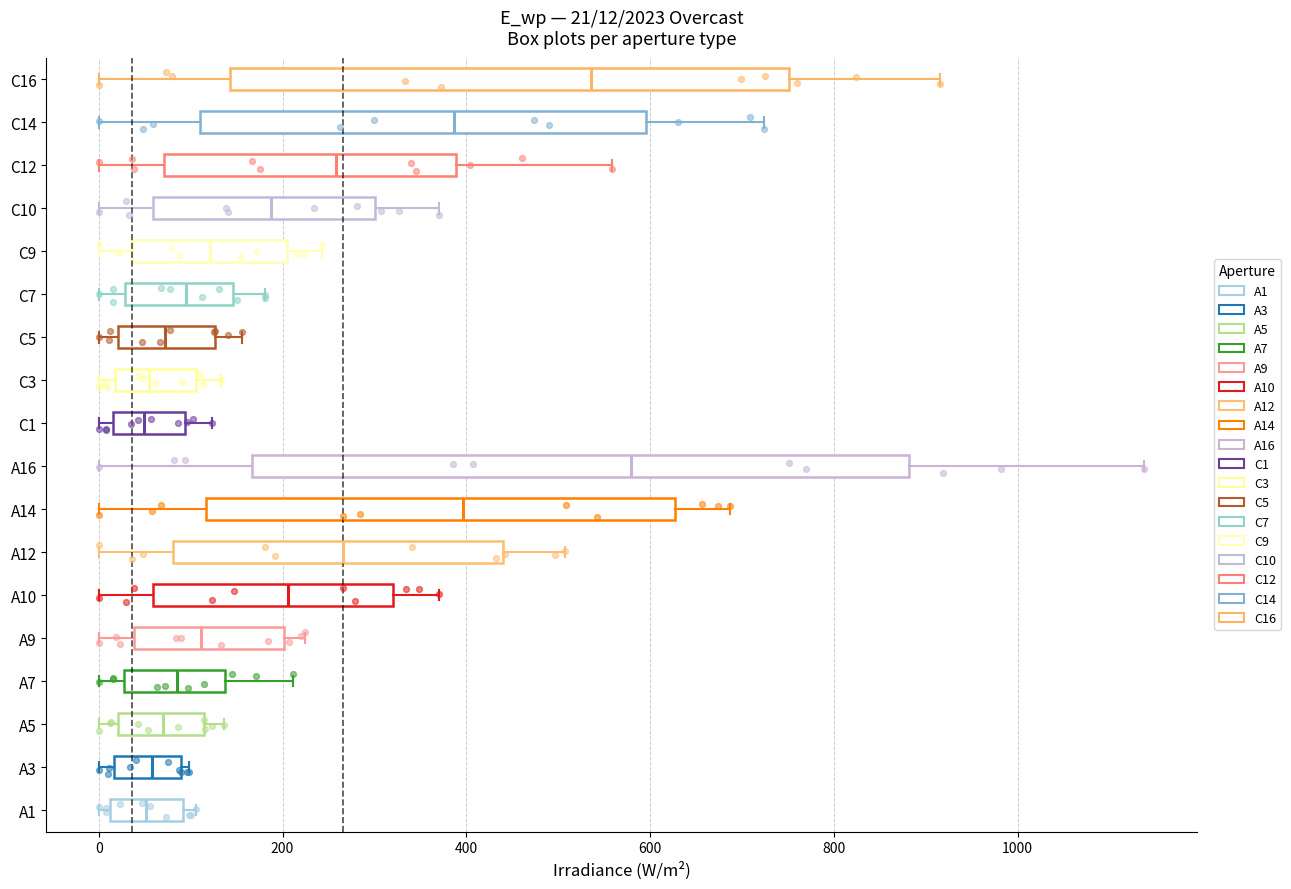

Which box is the widest, from its left edge to its right edge?

A16